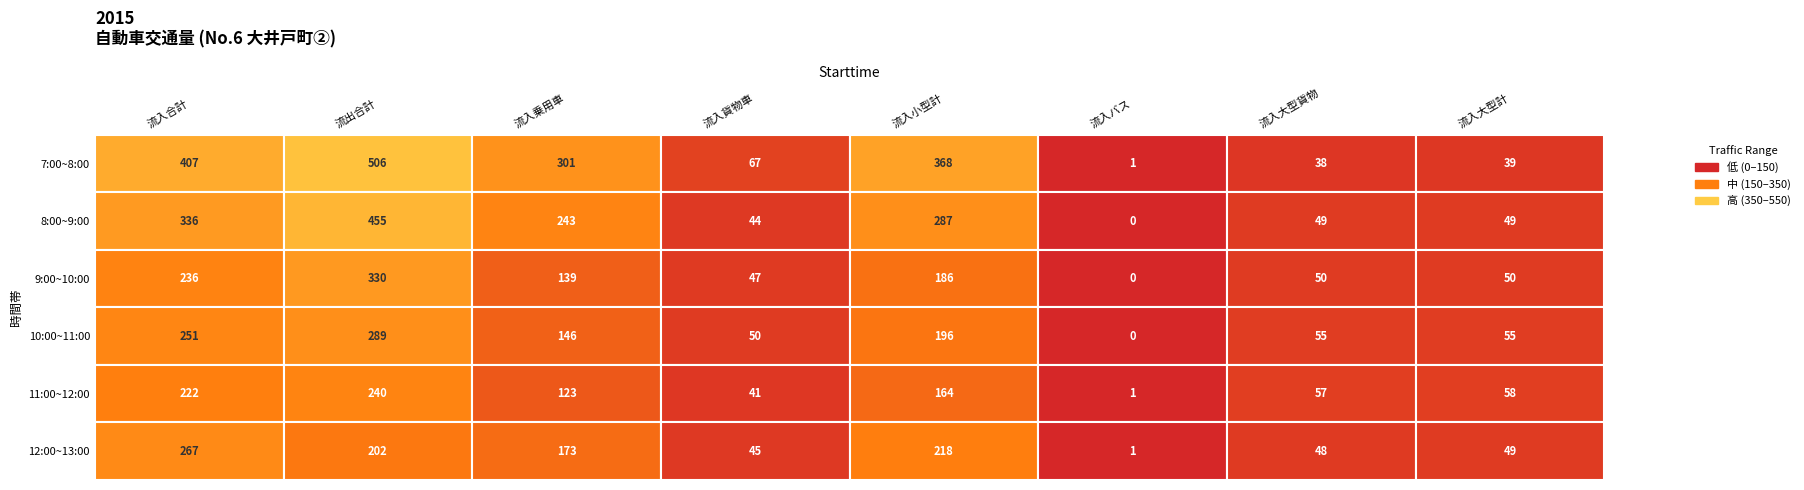

What is the sum of the 10:00~11:00 values at 0 and 5?

251